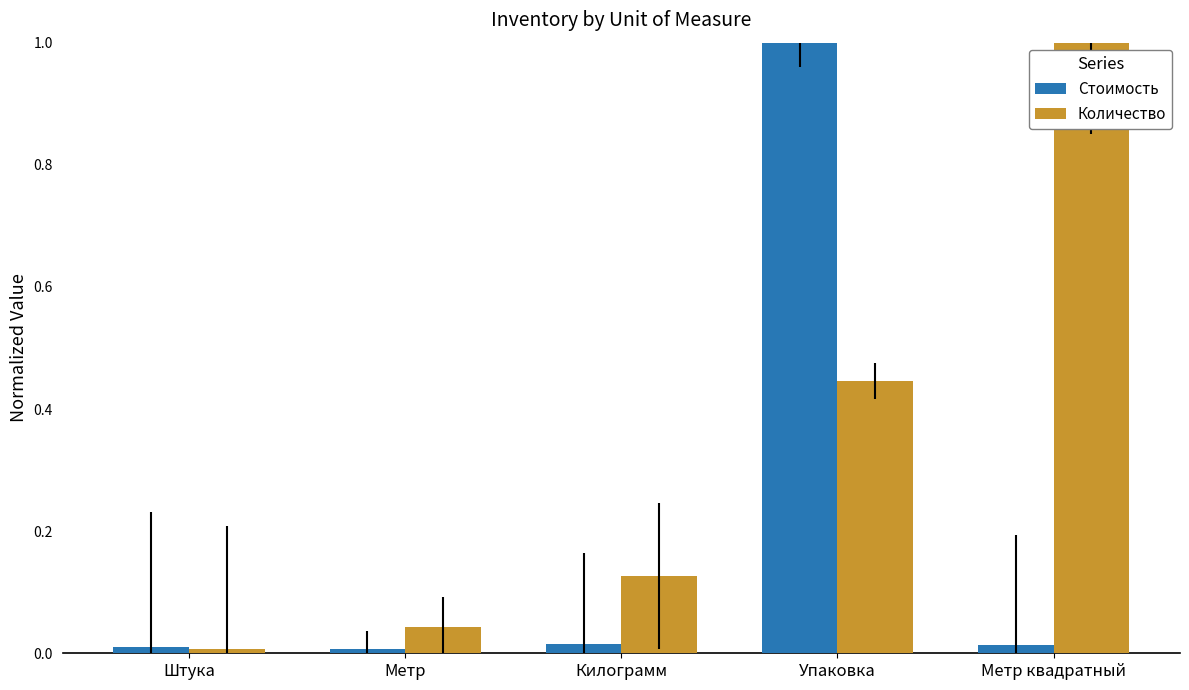

What is the average value of the Количество series?

0.3